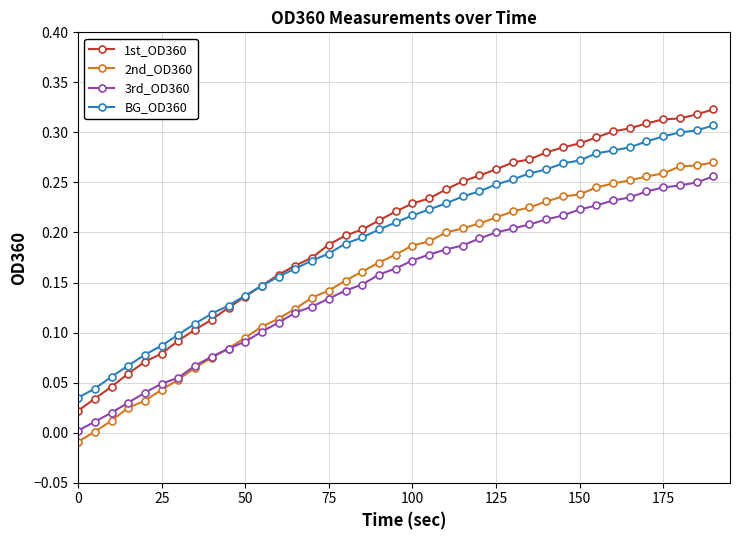

True or false: BG_OD360 and 2nd_OD360 cross at least once.

False